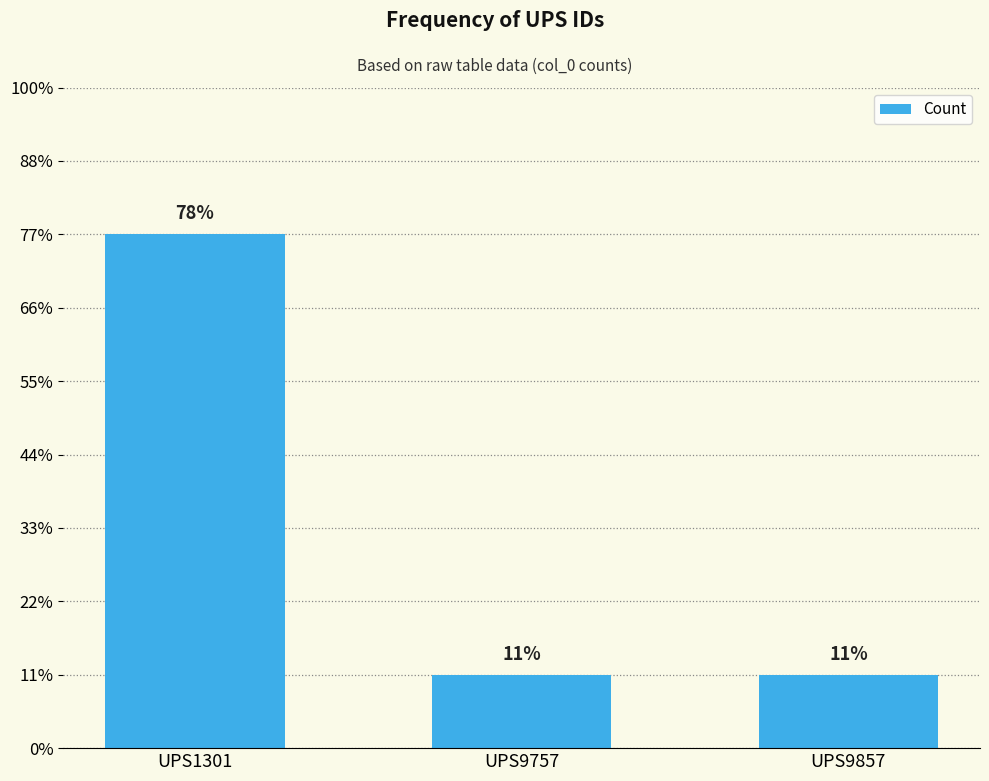

Are the bars horizontal?

No